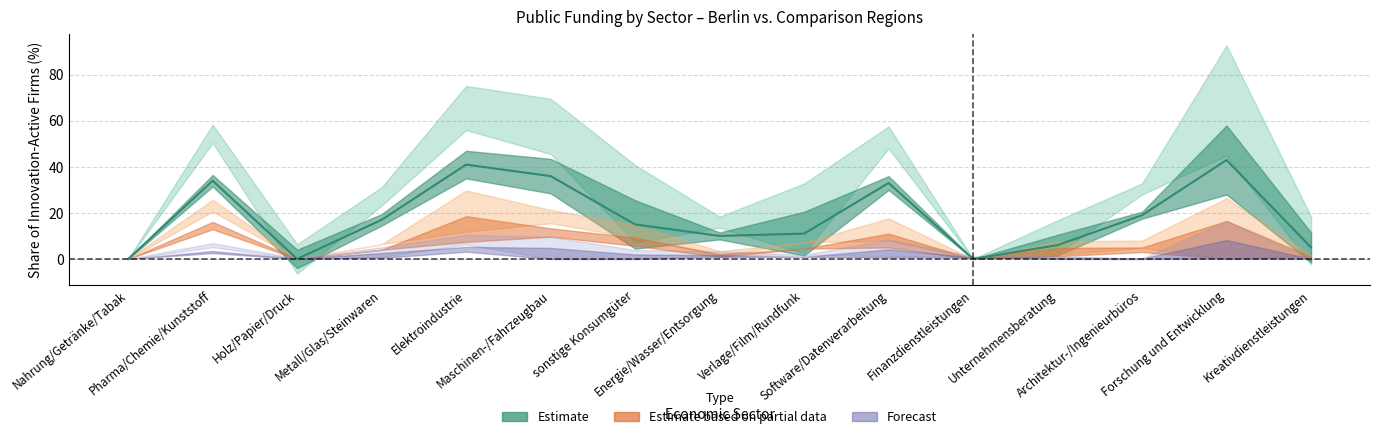

What is the label of the 10th point from the left?

Software/Datenverarbeitung